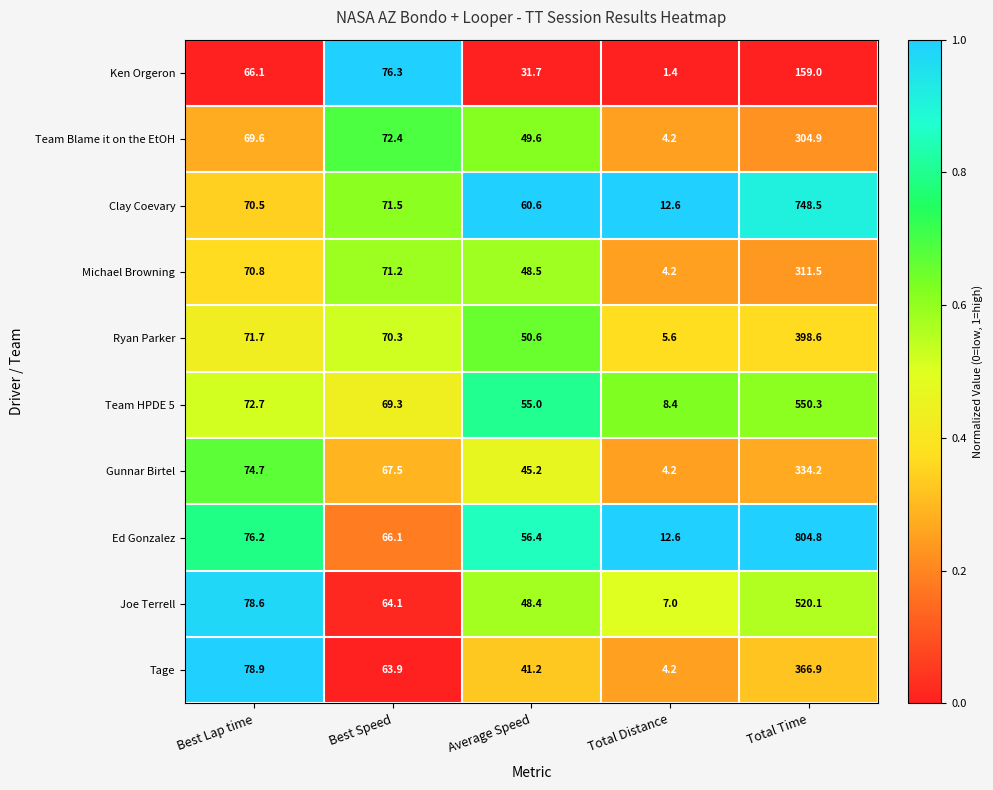

What is the approximate value of Ken Orgeron at Total Distance?

1.4